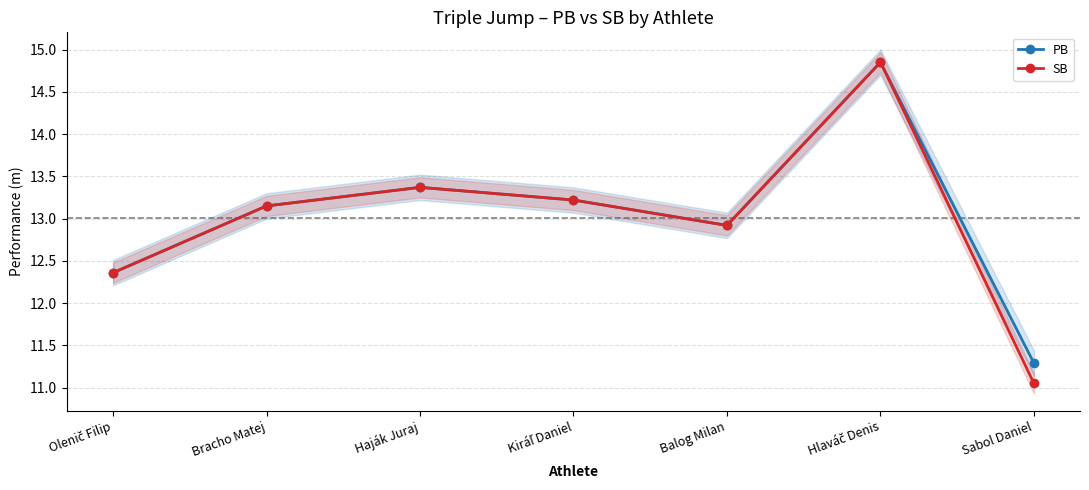

True or false: SB has more than 1 interior local peaks.

True